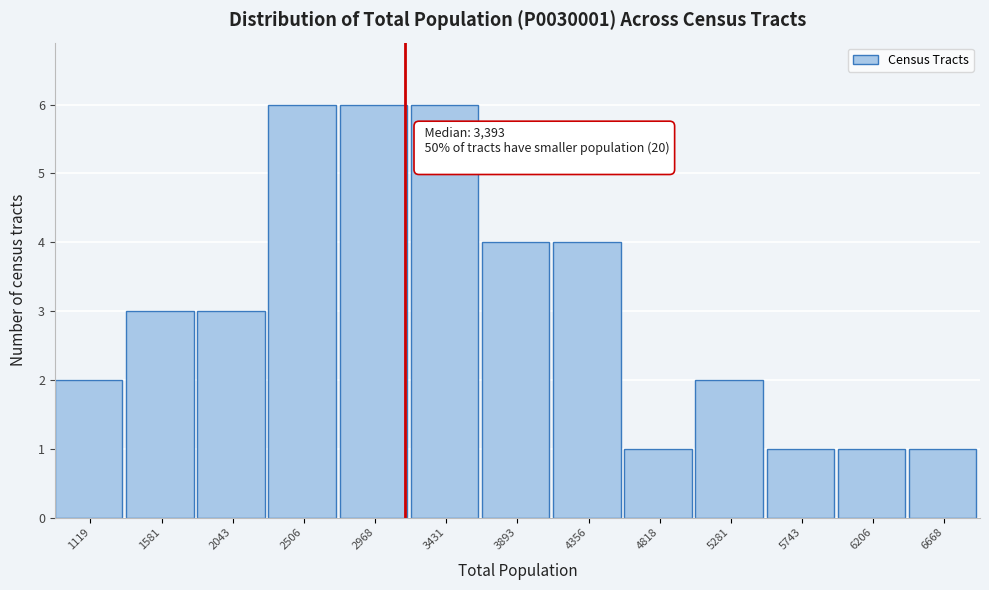

Reading left to right, transcribe all the data shown in this chart.

2	3	3	6	6	6	4	4	1	2	1	1	1